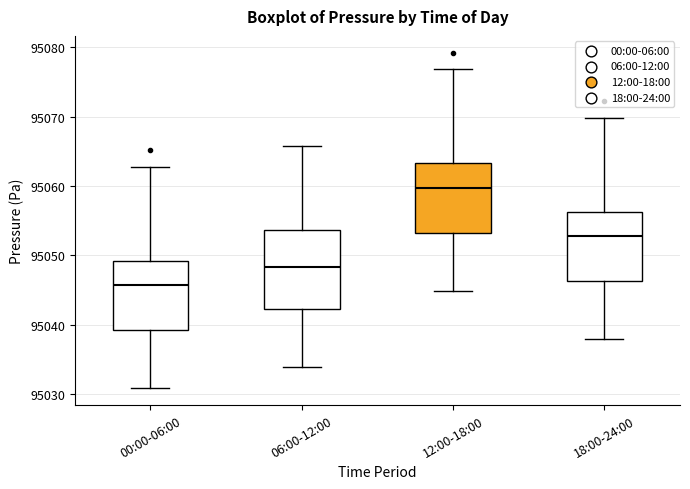

Reading left to right, read every box against the y-axis: the position of its median line, the range the box covers, and the ends of its whiskers. The values are not printed on the chart, so give them approximately, as read against the axis.

00:00-06:00: median 95046, box 95039 to 95049, whiskers 95031 to 95063
06:00-12:00: median 95048, box 95042 to 95054, whiskers 95034 to 95066
12:00-18:00: median 95060, box 95053 to 95063, whiskers 95045 to 95077
18:00-24:00: median 95053, box 95046 to 95056, whiskers 95038 to 95070